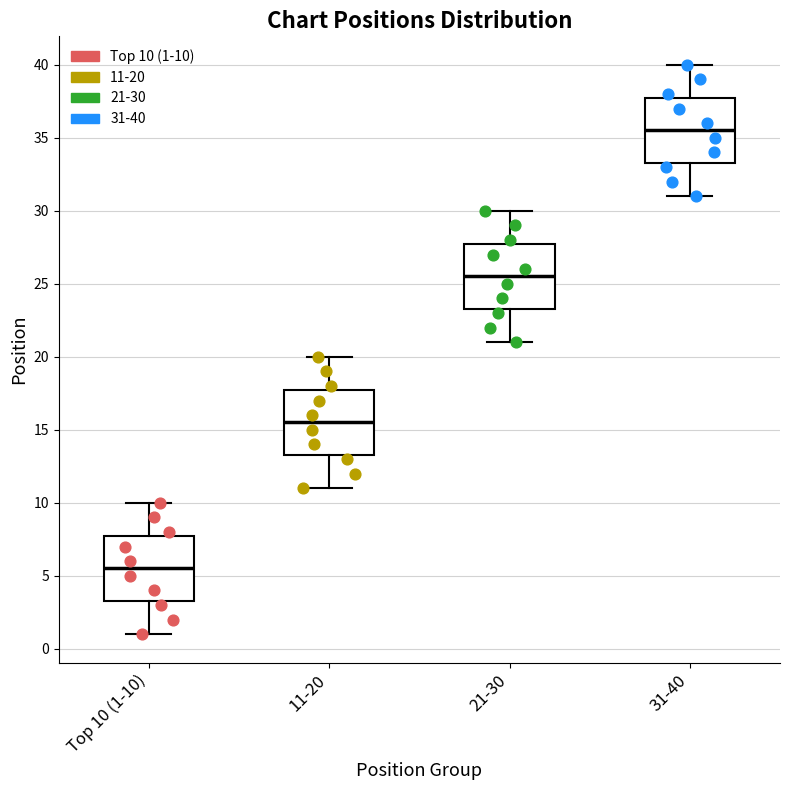

Reading left to right, read every box against the y-axis: the position of its median line, the range the box covers, and the ends of its whiskers. The values are not printed on the chart, so give them approximately, as read against the axis.

Top 10 (1-10): median 5.5, box 3.5 to 8.0, whiskers 1.0 to 10.0
11-20: median 15.5, box 13.5 to 18.0, whiskers 11.0 to 20.0
21-30: median 25.5, box 23.5 to 28.0, whiskers 21.0 to 30.0
31-40: median 35.5, box 33.5 to 38.0, whiskers 31.0 to 40.0